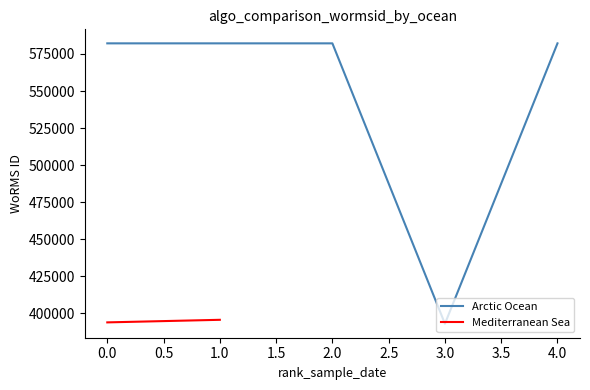

What is the minimum value for Arctic Ocean?

393087